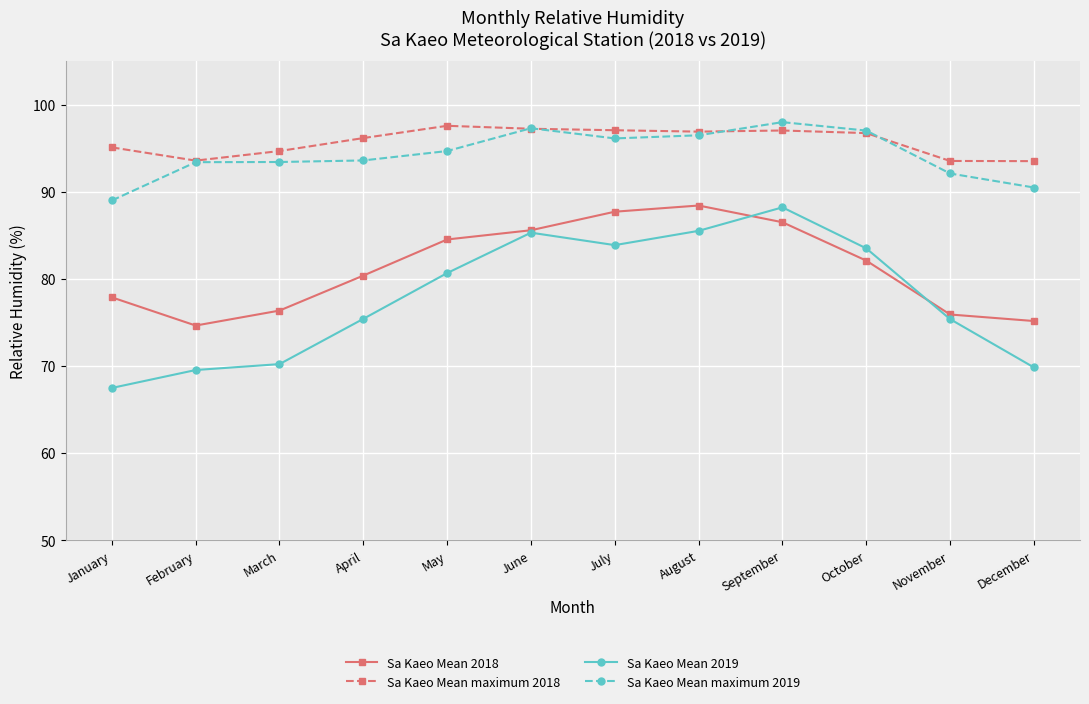

True or false: Sa Kaeo Mean 2018 and Sa Kaeo Mean maximum 2018 intersect in this chart.

False